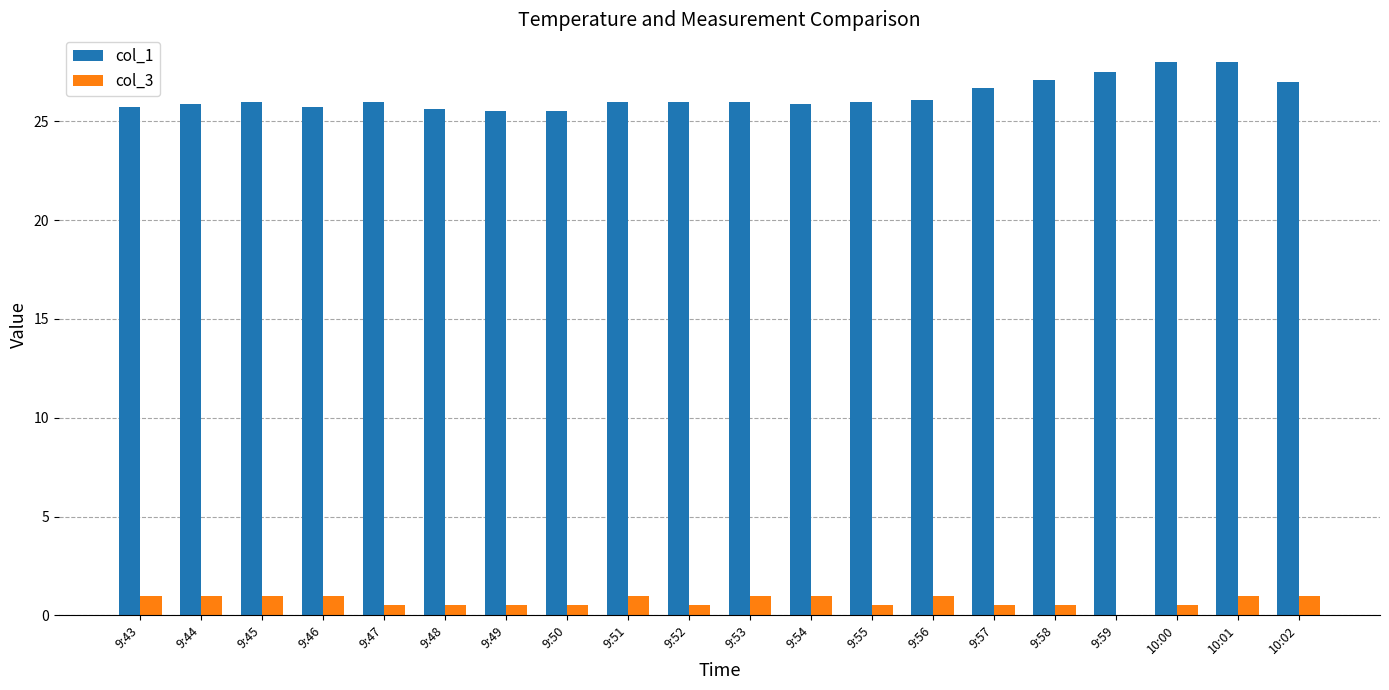

How many groups of bars are there?

20